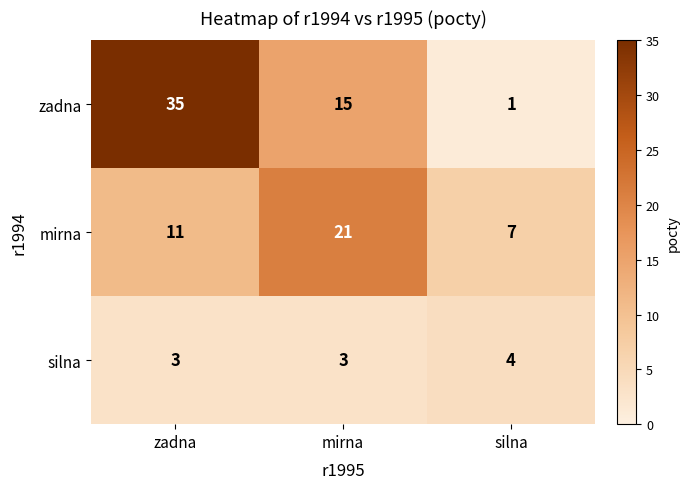

Reading left to right, extract all data points from this chart.

zadna: zadna=35	mirna=15	silna=1
mirna: zadna=11	mirna=21	silna=7
silna: zadna=3	mirna=3	silna=4